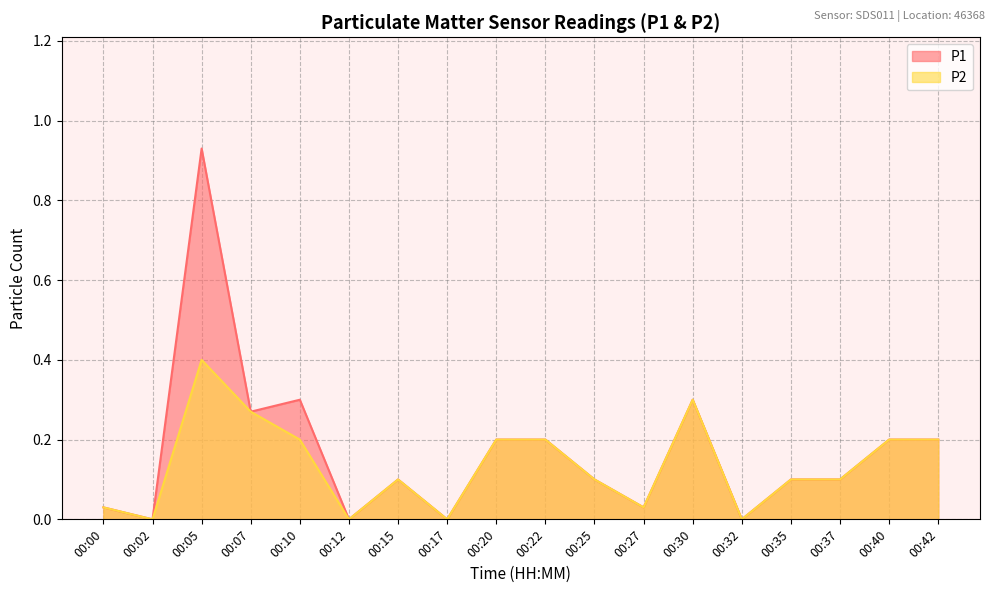

True or false: P2 and P1 cross at least once.

False